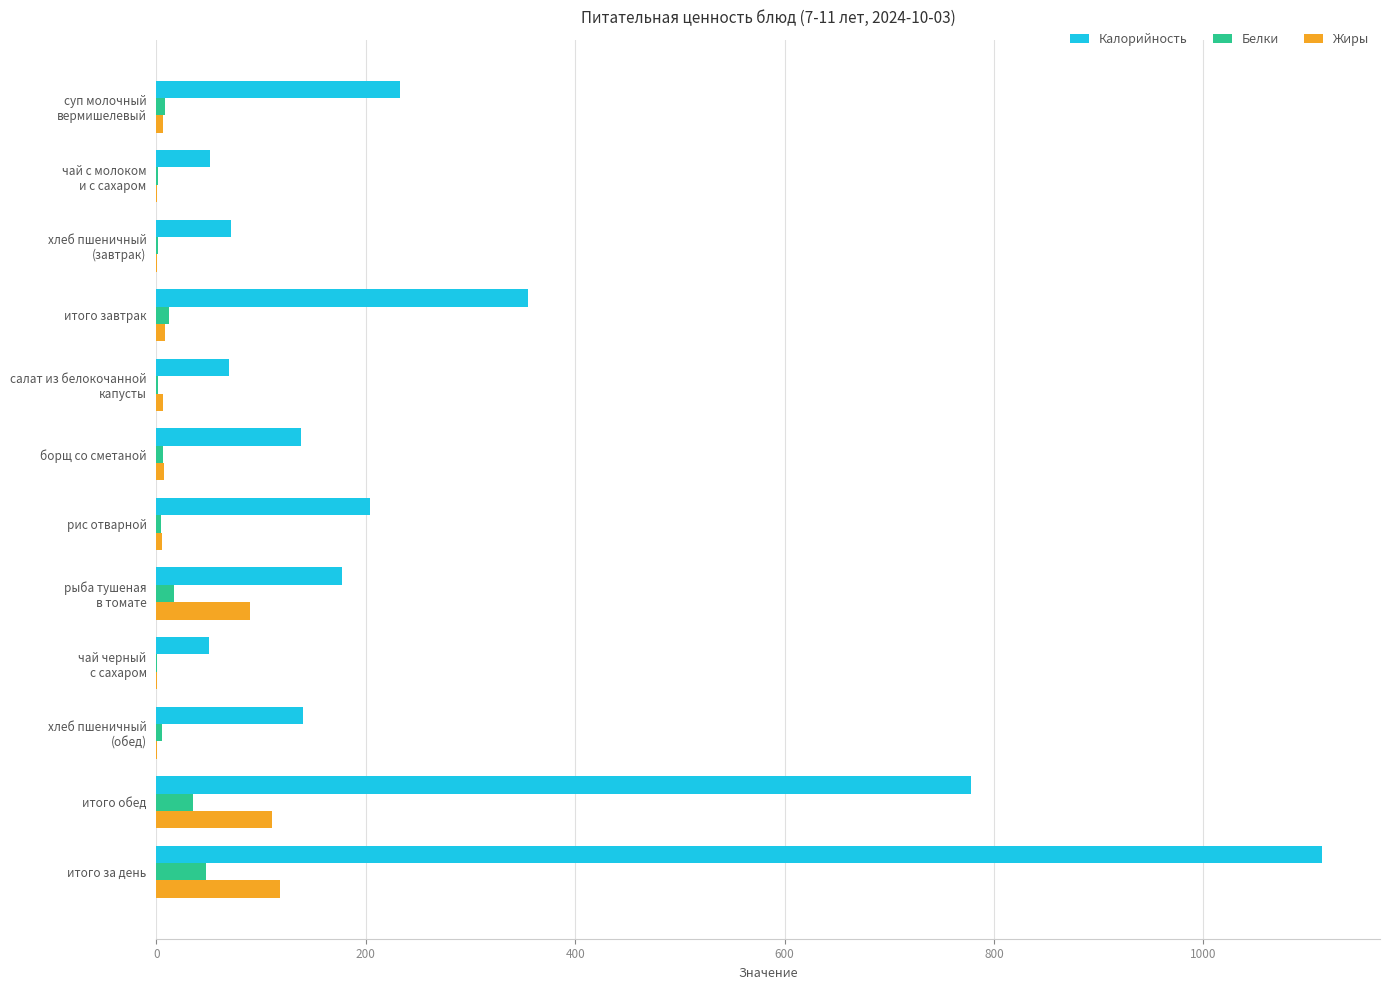

Count the number of data series in this chart.

3